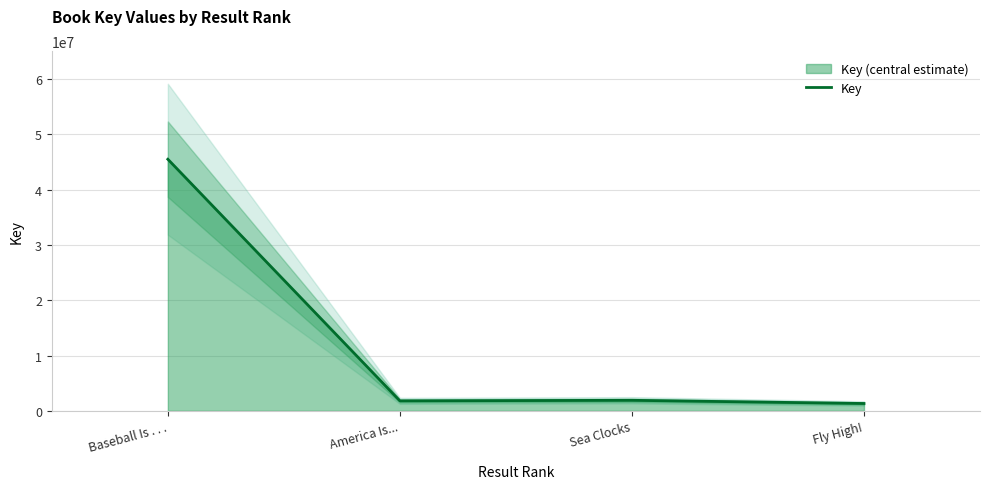

What is the difference between the values at Fly High! and America Is...?

476107